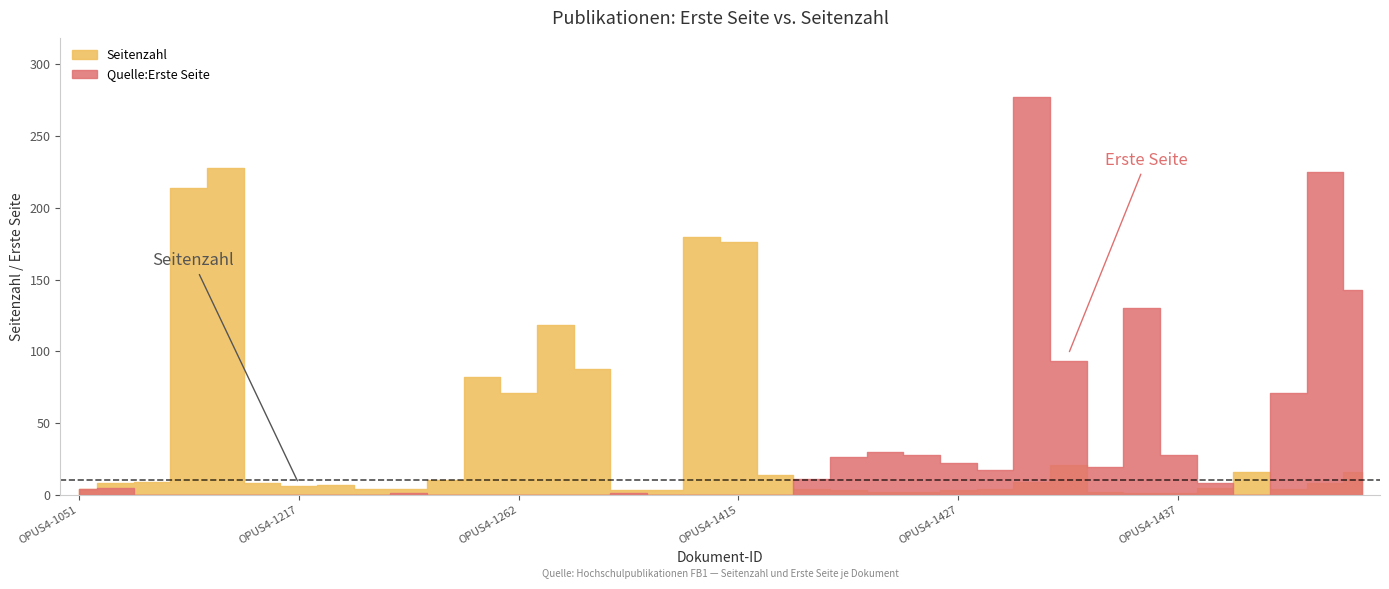

Does the chart have visible grid lines?

No